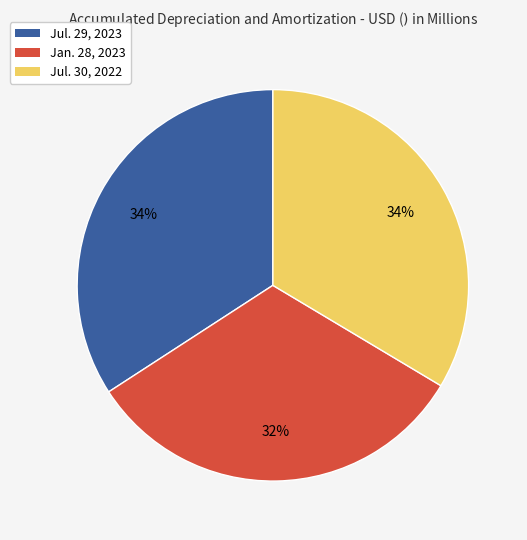

Which slice is the smallest?

Jan. 28, 2023